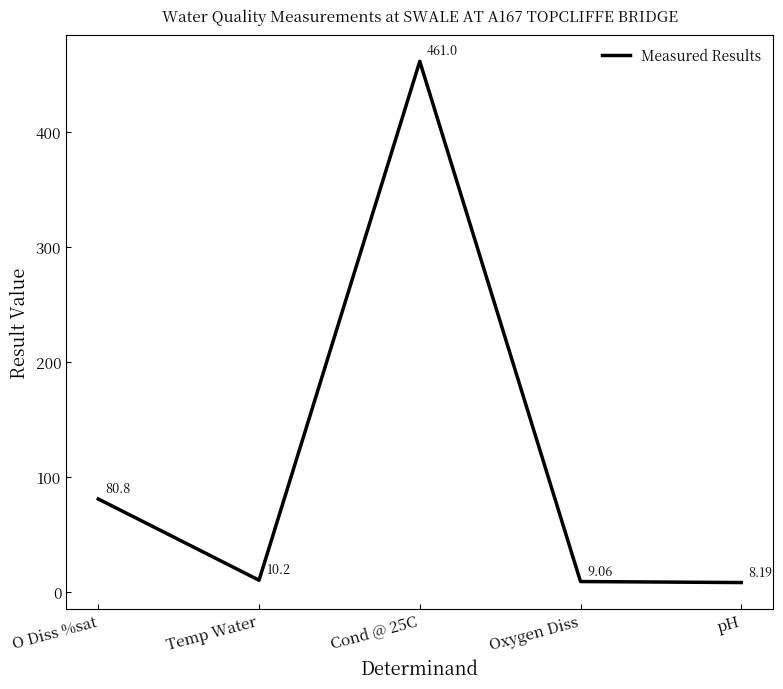

Which category has the lowest value across all series?

pH